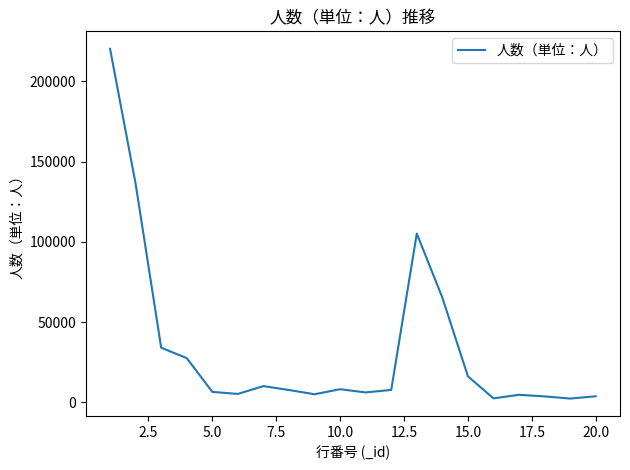

What is the difference between the maximum and second lowest values?

217907